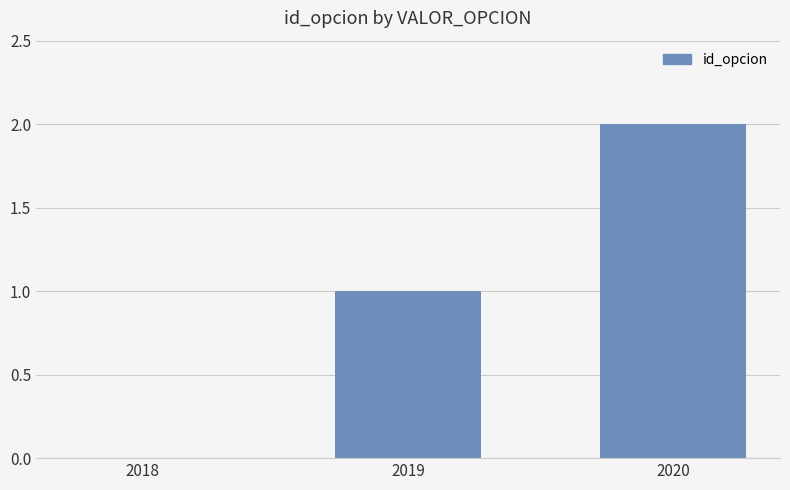

What is the sum of the values at 2019 and 2020?

3